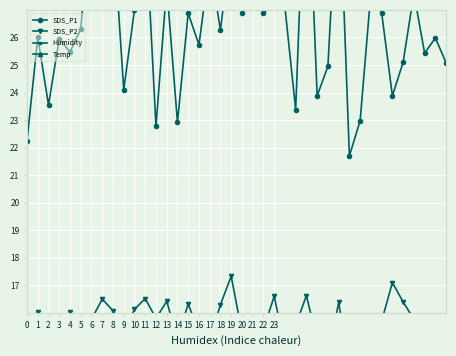

Which series has the widest spread of values?

SDS_P1